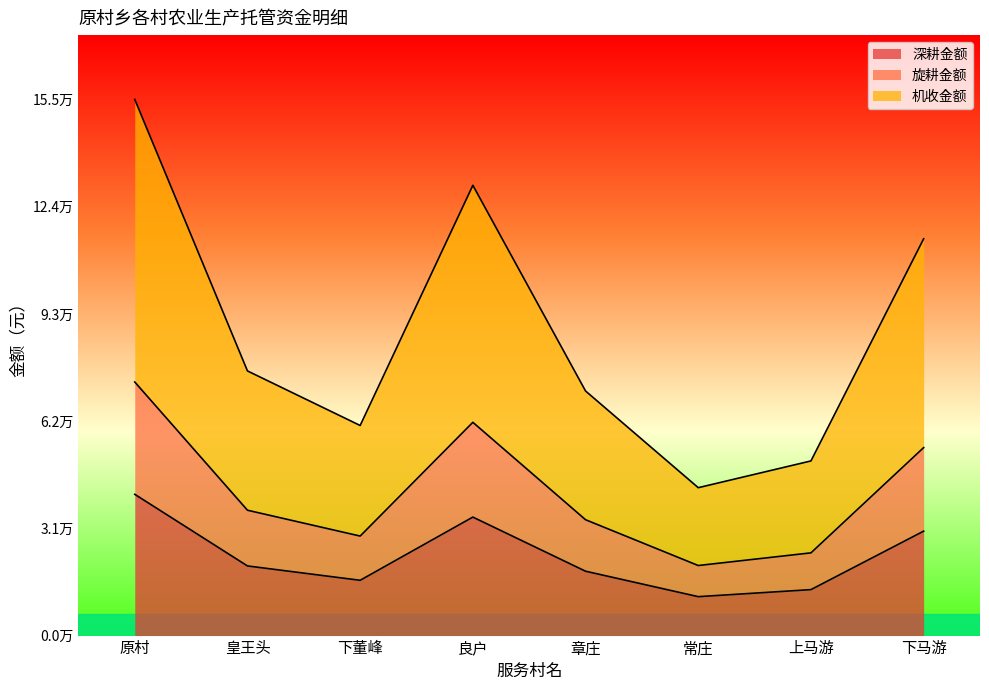

At which category does 机收金额 reach its first local peak?

良户